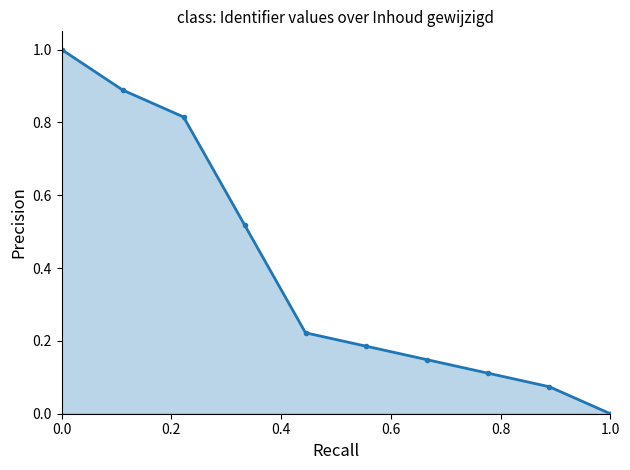

Which category has the lowest value across all series?

1.0